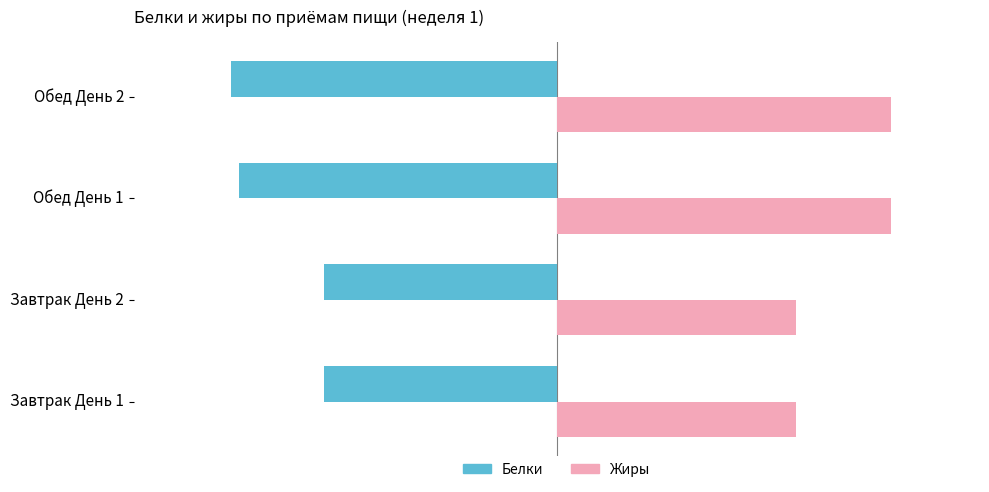

What are all the series names shown in the legend?

Белки, Жиры